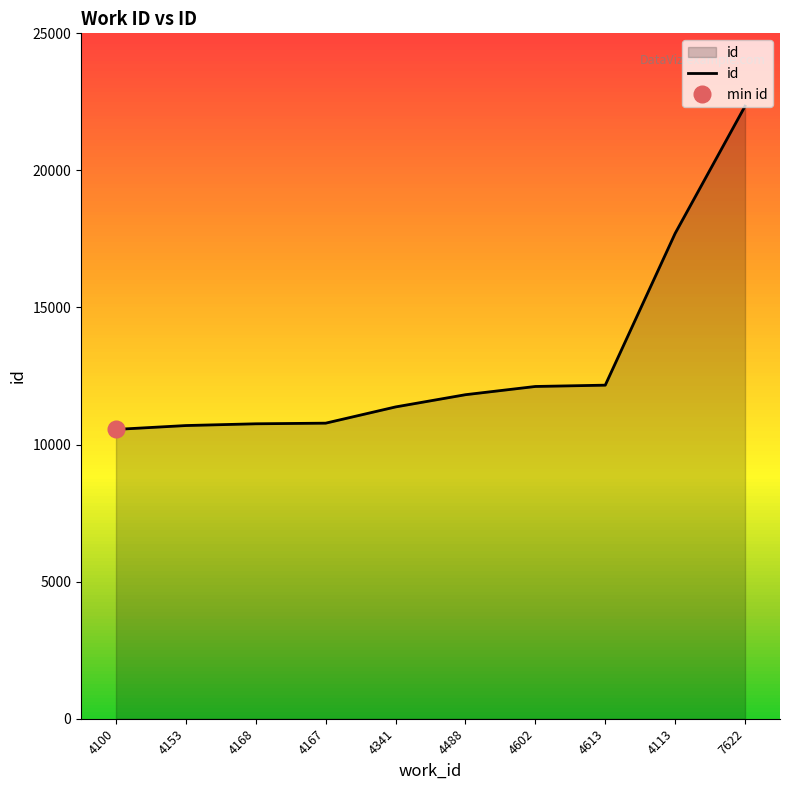

What is the label of the 9th point from the right?

4153